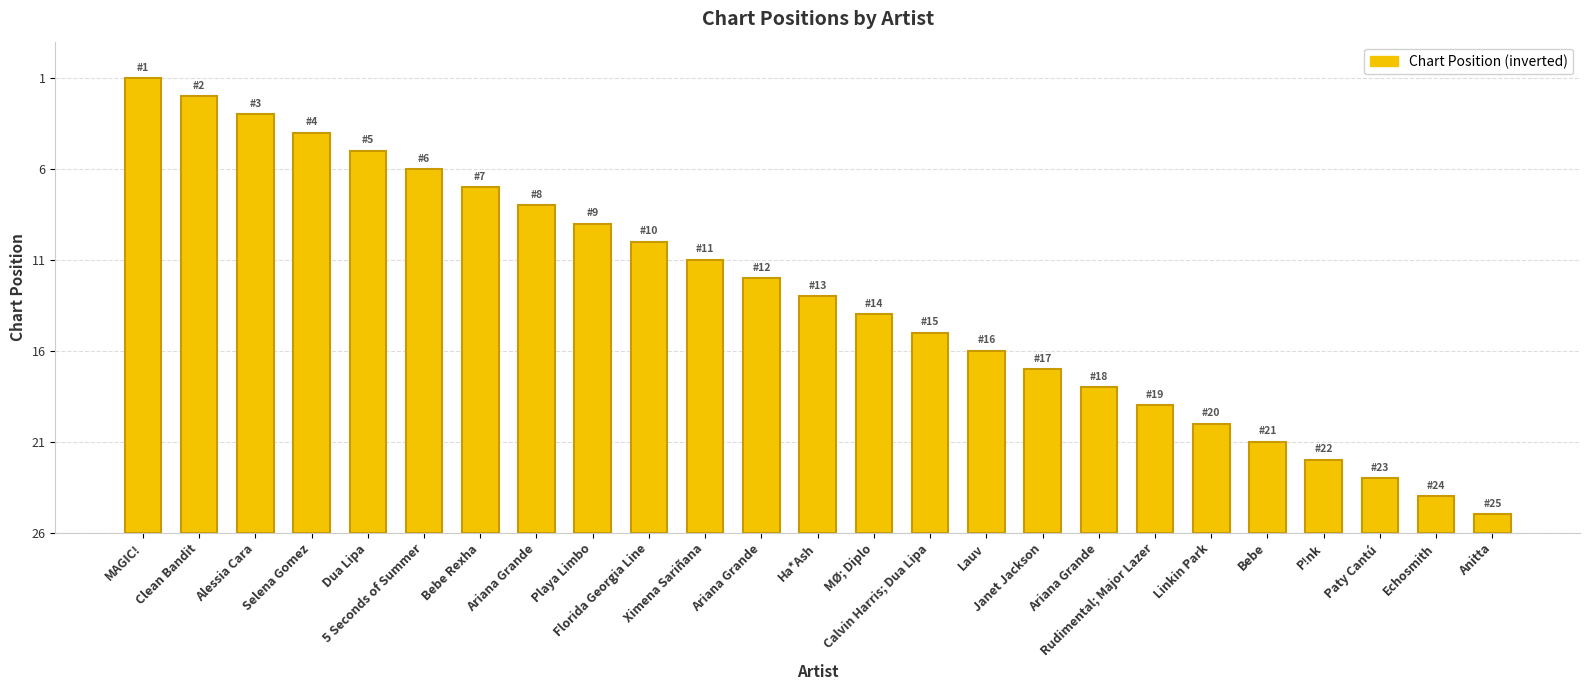

What is the label of the 22nd bar from the left?

P!nk